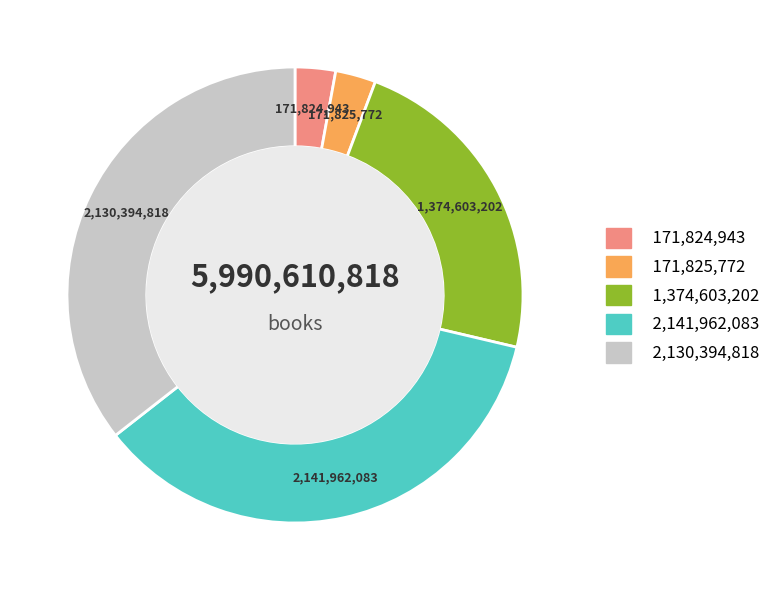

Is there a majority slice in this chart?

No